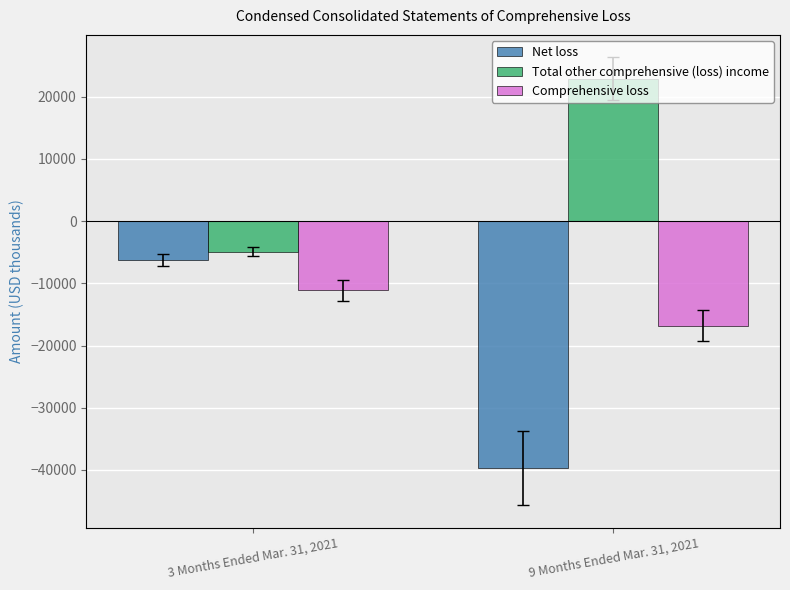

At which category does the chart reach its minimum across all series?

9 Months Ended Mar. 31, 2021